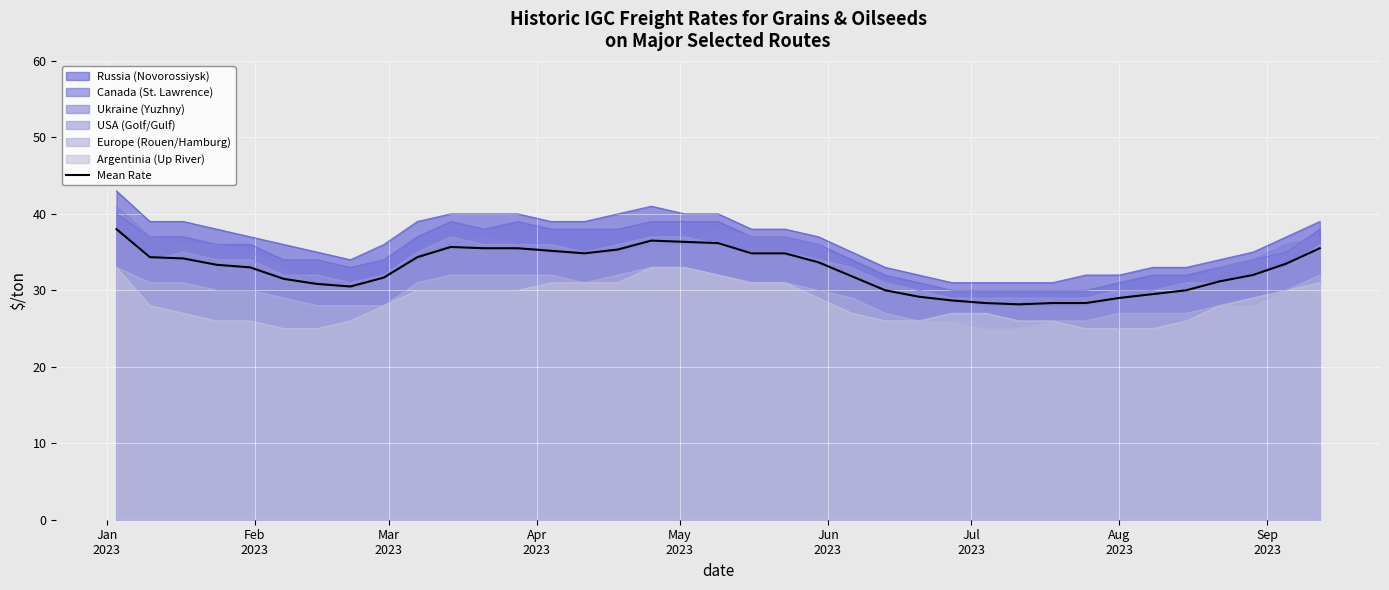

Which series has the largest range (max minus min)?

Ukraine (Yuzhny)